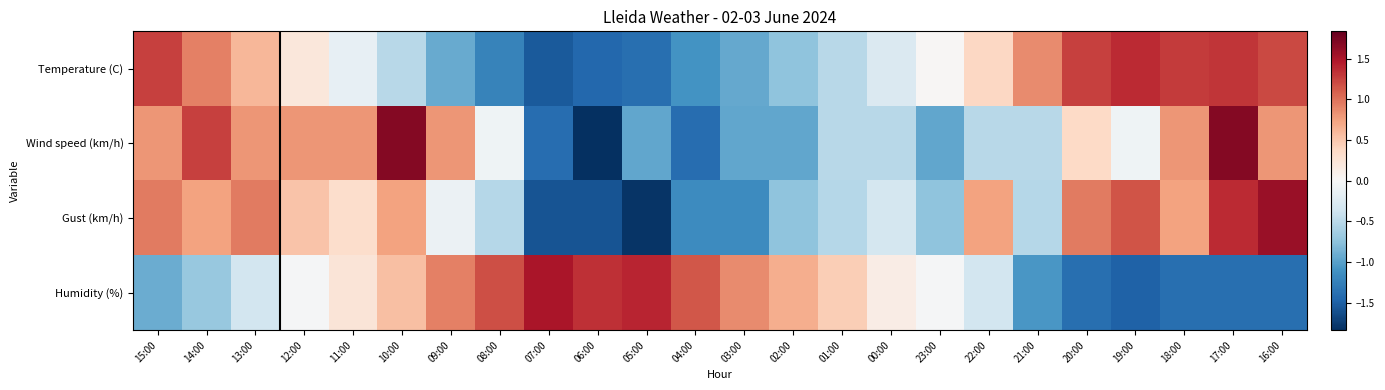

Which series has the largest range (max minus min)?

Wind speed (km/h)